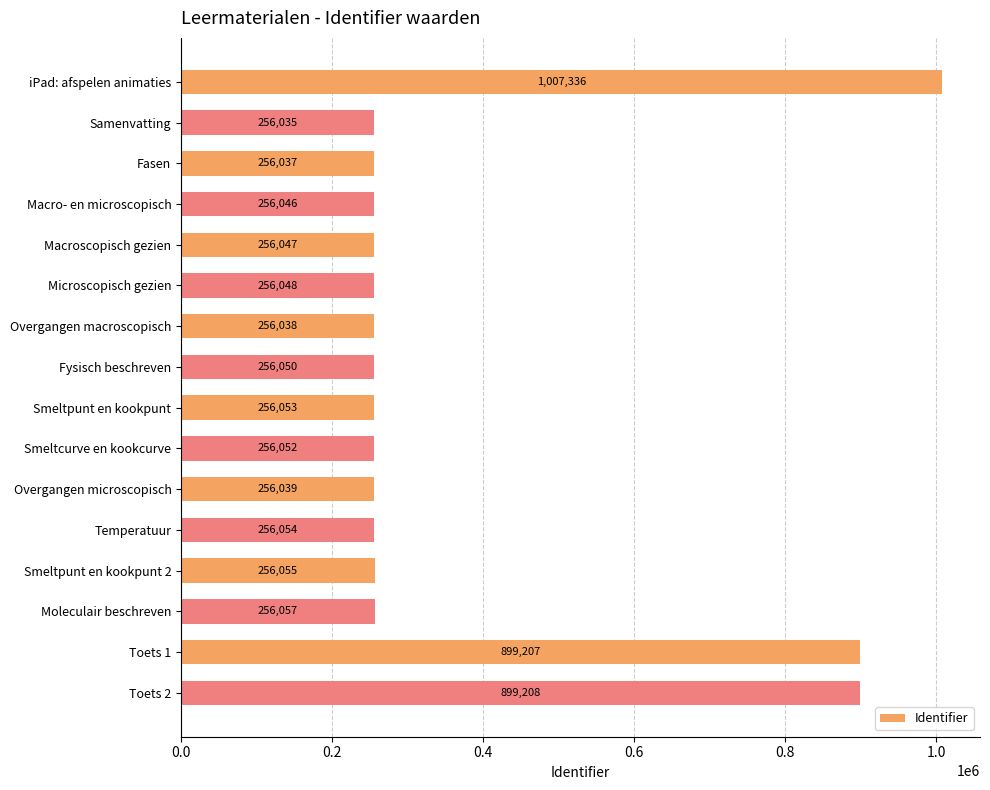

True or false: the data shows 256054 at Temperatuur.

True